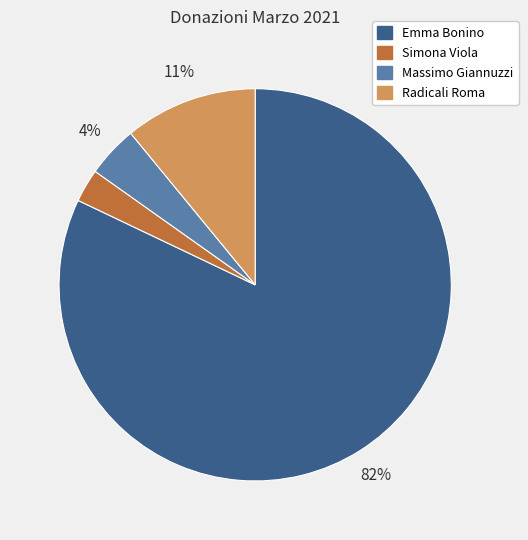

How many slices are in this pie chart?

4